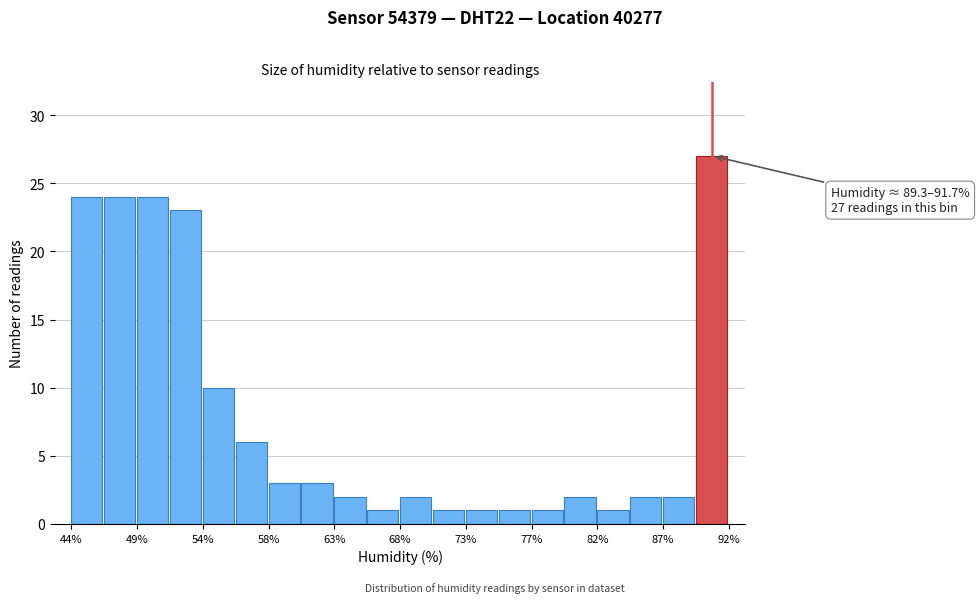

Over which range of the x-axis is the bar tallest?

89.5 to 91.5